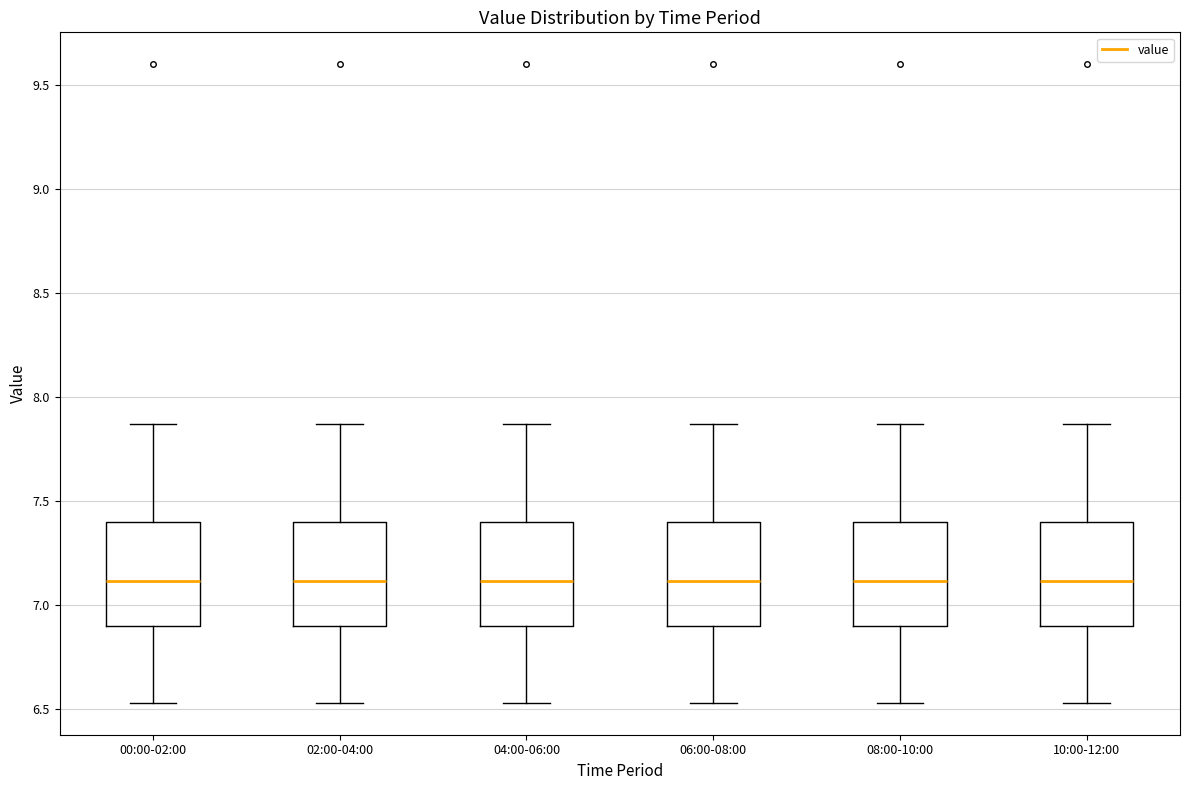

Reading left to right, read every box against the y-axis: the position of its median line, the range the box covers, and the ends of its whiskers. The values are not printed on the chart, so give them approximately, as read against the axis.

00:00-02:00: median 7.10, box 6.90 to 7.40, whiskers 6.55 to 7.85
02:00-04:00: median 7.10, box 6.90 to 7.40, whiskers 6.55 to 7.85
04:00-06:00: median 7.10, box 6.90 to 7.40, whiskers 6.55 to 7.85
06:00-08:00: median 7.10, box 6.90 to 7.40, whiskers 6.55 to 7.85
08:00-10:00: median 7.10, box 6.90 to 7.40, whiskers 6.55 to 7.85
10:00-12:00: median 7.10, box 6.90 to 7.40, whiskers 6.55 to 7.85